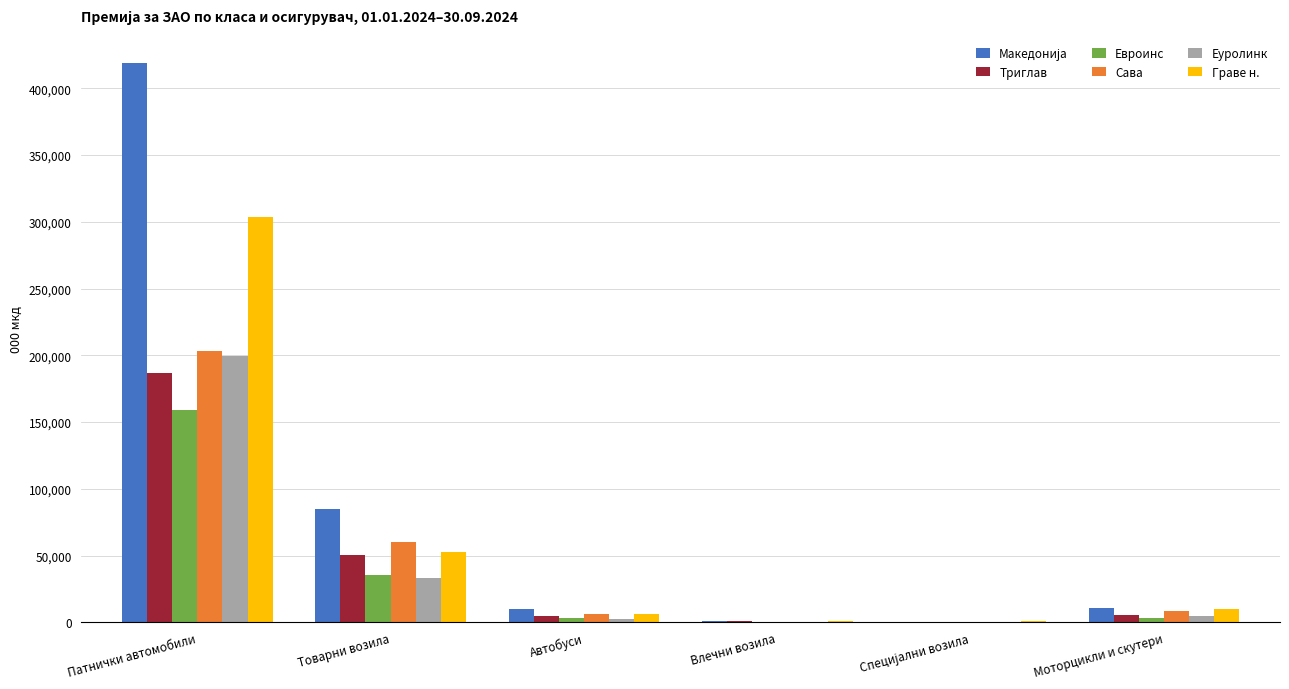

How many data points does each series have?

6